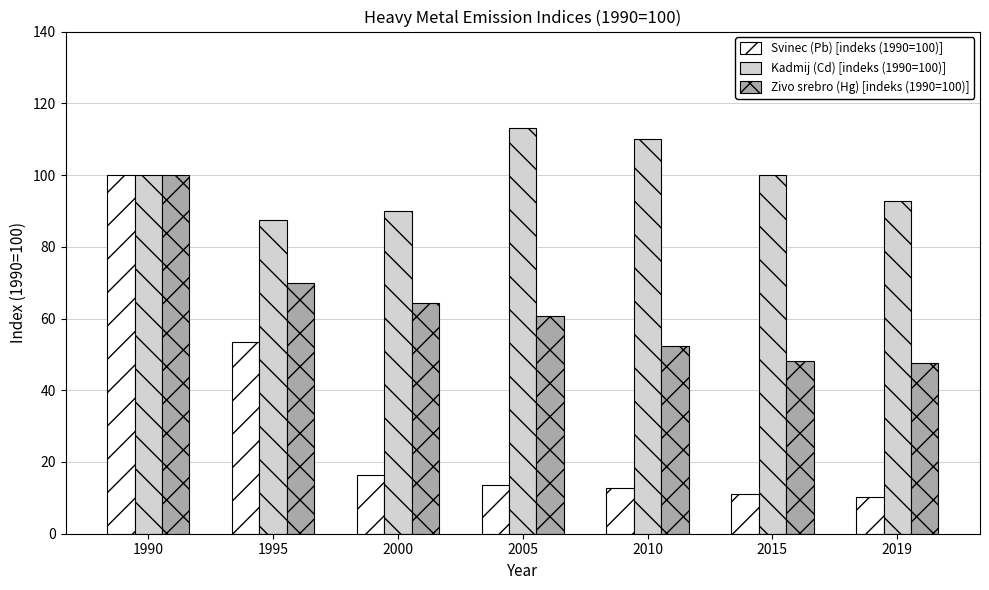

What is the minimum value for Kadmij (Cd) [indeks (1990=100)]?

87.4